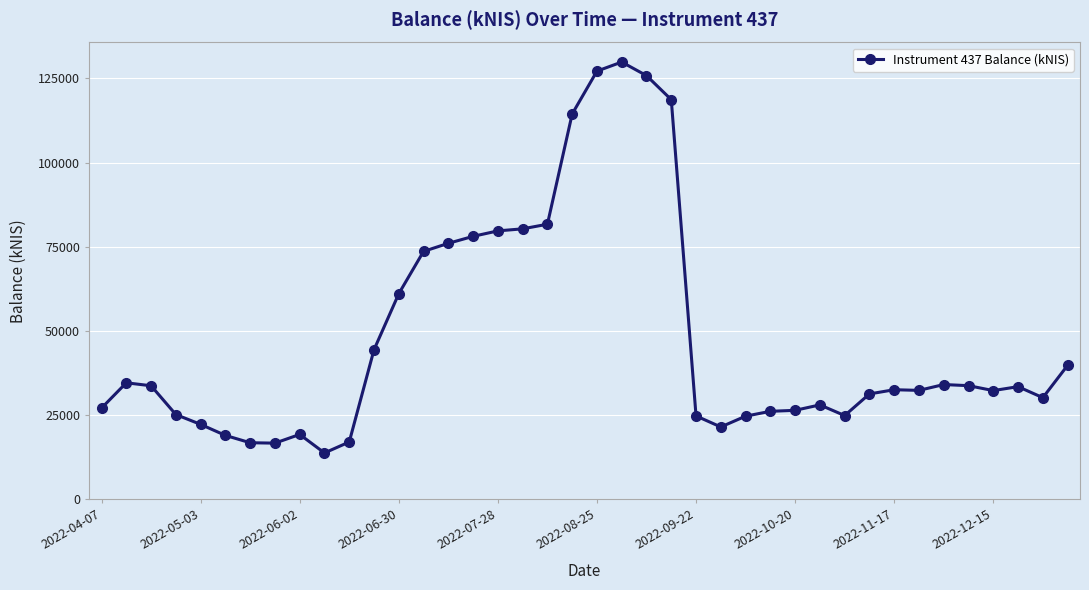

What is the average value?

47806.9